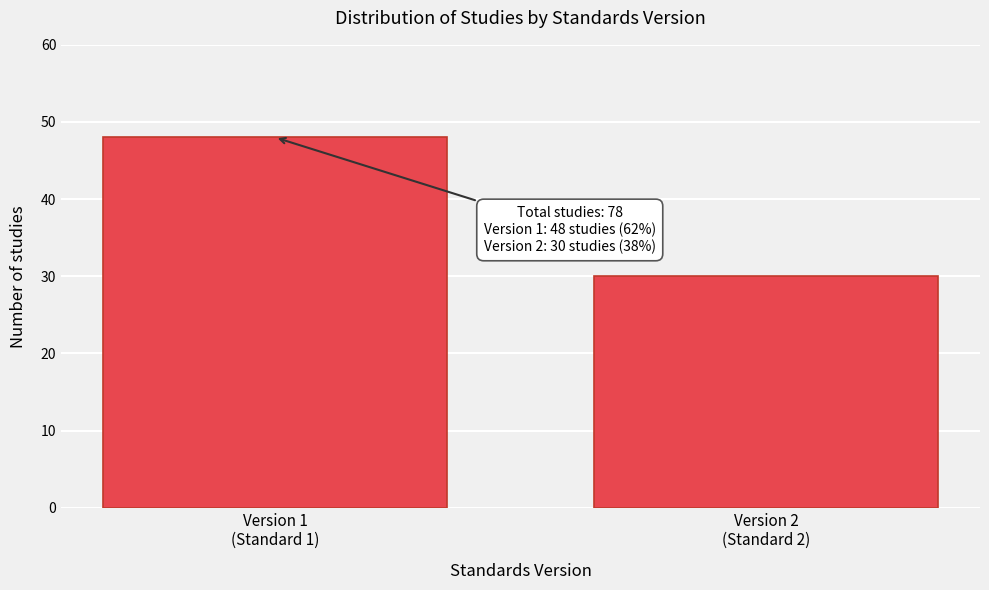

Reading left to right, transcribe all the data shown in this chart.

48	30